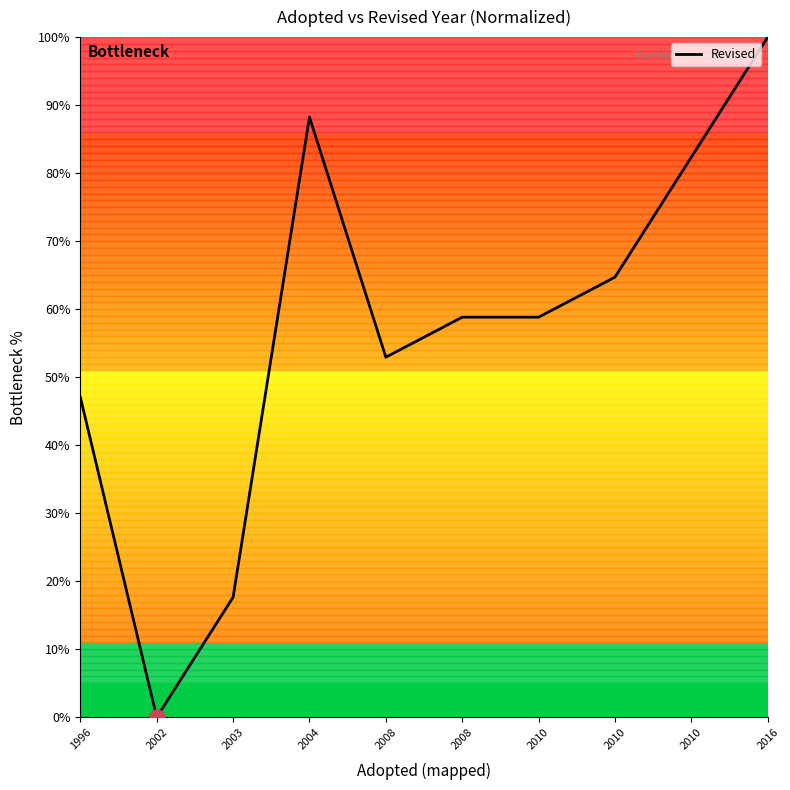

What is the ratio of the value at 2010 to the value at 2004?

0.7